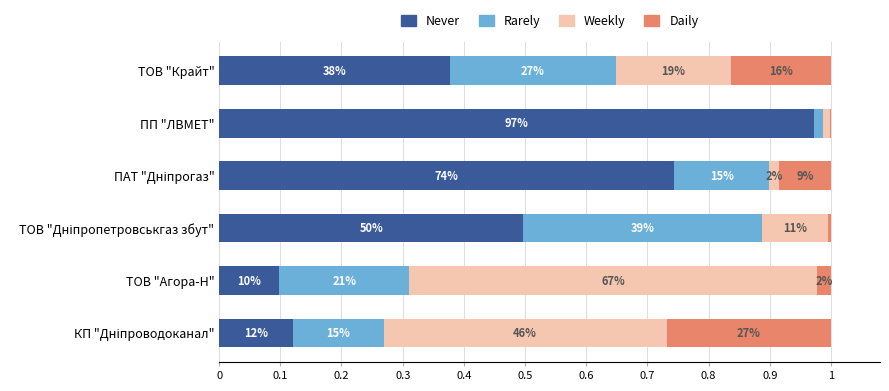

Which series has the largest total across all categories?

Never